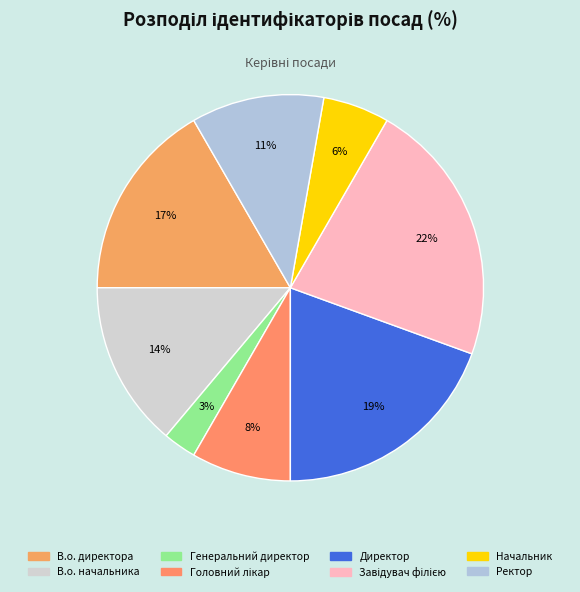

Approximately how many times larger is the value at Начальник compared to В.о. директора?

0.3